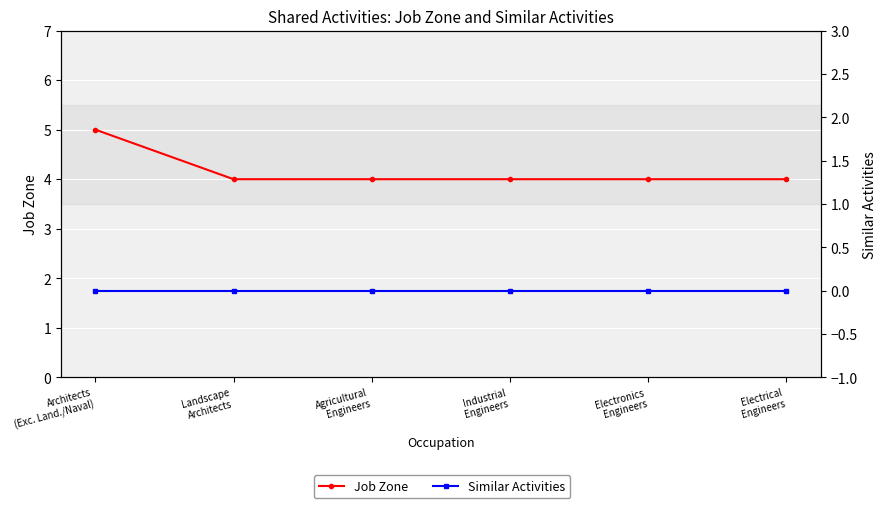

Reading left to right, list all the values displayed in this chart.

Job Zone: Architects
(Exc. Land./Naval)=5	Landscape
Architects=4	Agricultural
Engineers=4	Industrial
Engineers=4	Electronics
Engineers=4	Electrical
Engineers=4
Similar Activities: Architects
(Exc. Land./Naval)=0	Landscape
Architects=0	Agricultural
Engineers=0	Industrial
Engineers=0	Electronics
Engineers=0	Electrical
Engineers=0